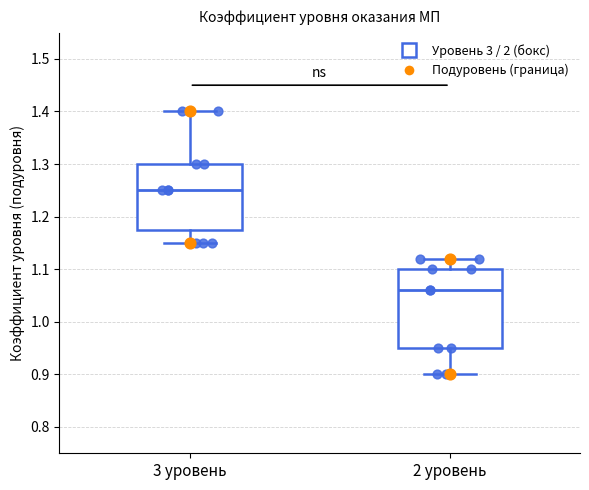

Reading left to right, read every box against the y-axis: the position of its median line, the range the box covers, and the ends of its whiskers. The values are not printed on the chart, so give them approximately, as read against the axis.

3 уровень: median 1.25, box 1.18 to 1.30, whiskers 1.15 to 1.40
2 уровень: median 1.06, box 0.95 to 1.10, whiskers 0.90 to 1.12